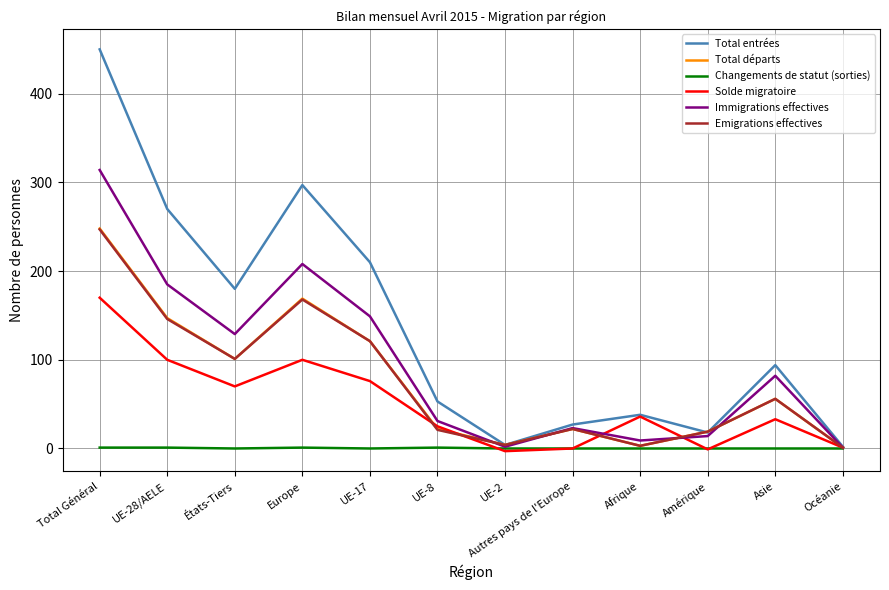

Is it true that Immigrations effectives equals 14 at Amérique?

True